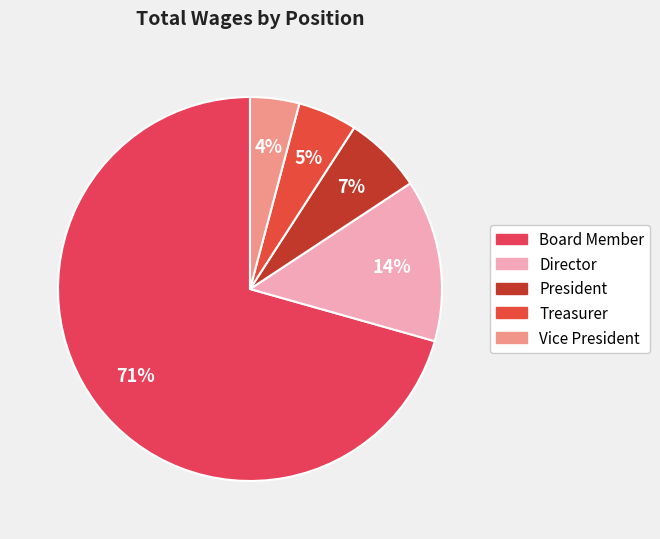

True or false: President accounts for 7% of the total.

True